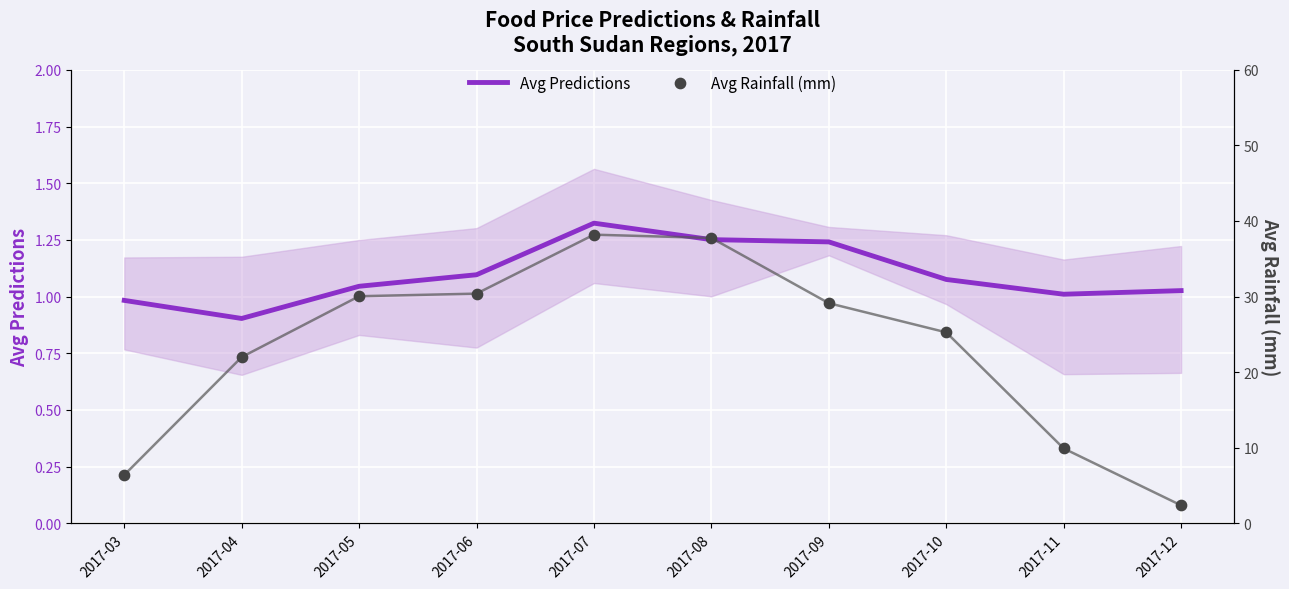

What are all the series names shown in the legend?

Avg Predictions, Avg Rainfall (mm)